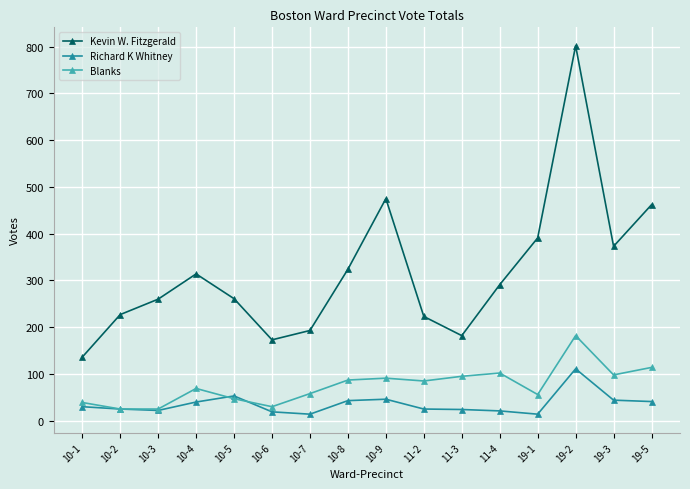

How many lines are shown in the chart?

3